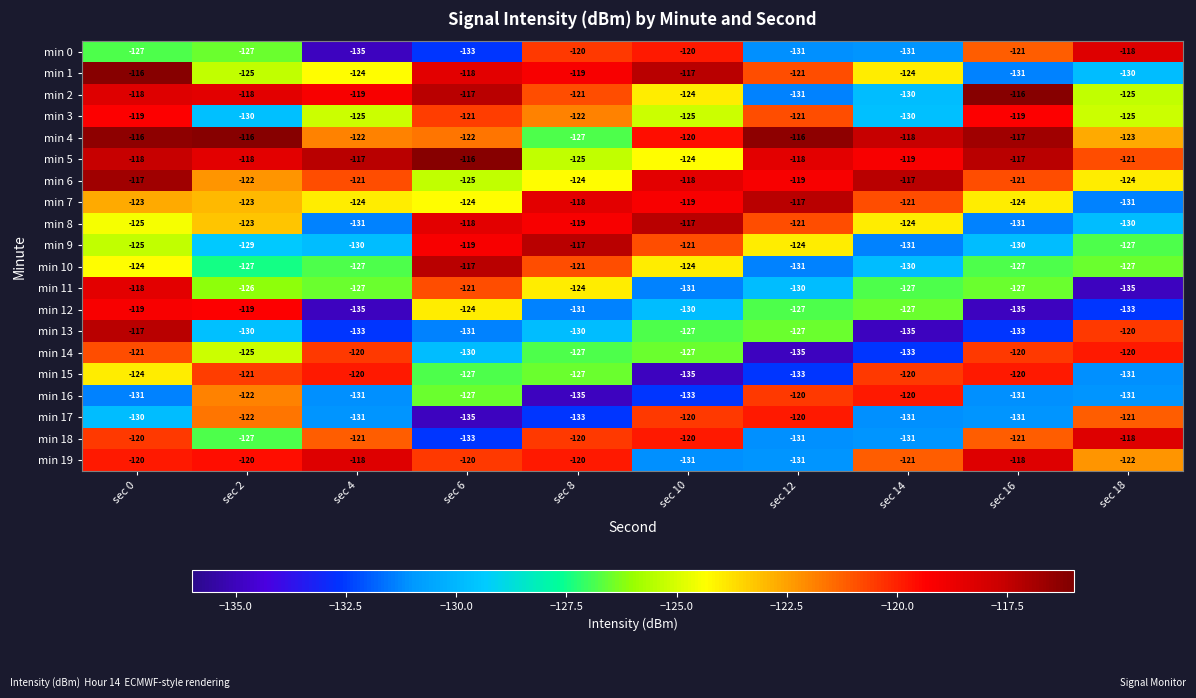

Which series has the largest total across all categories?

min 5